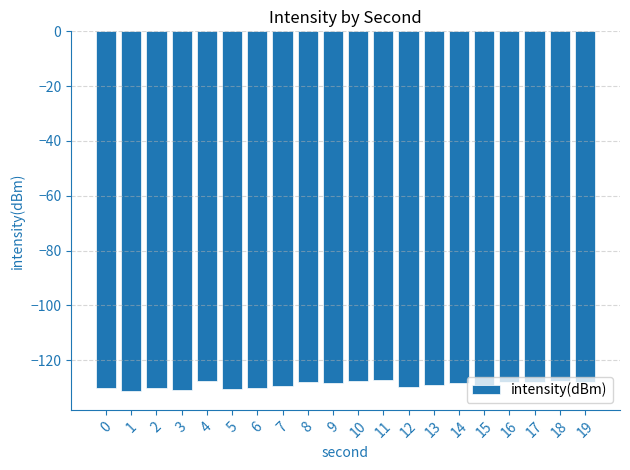

What is the value of the 3rd bar from the left?

-130.2